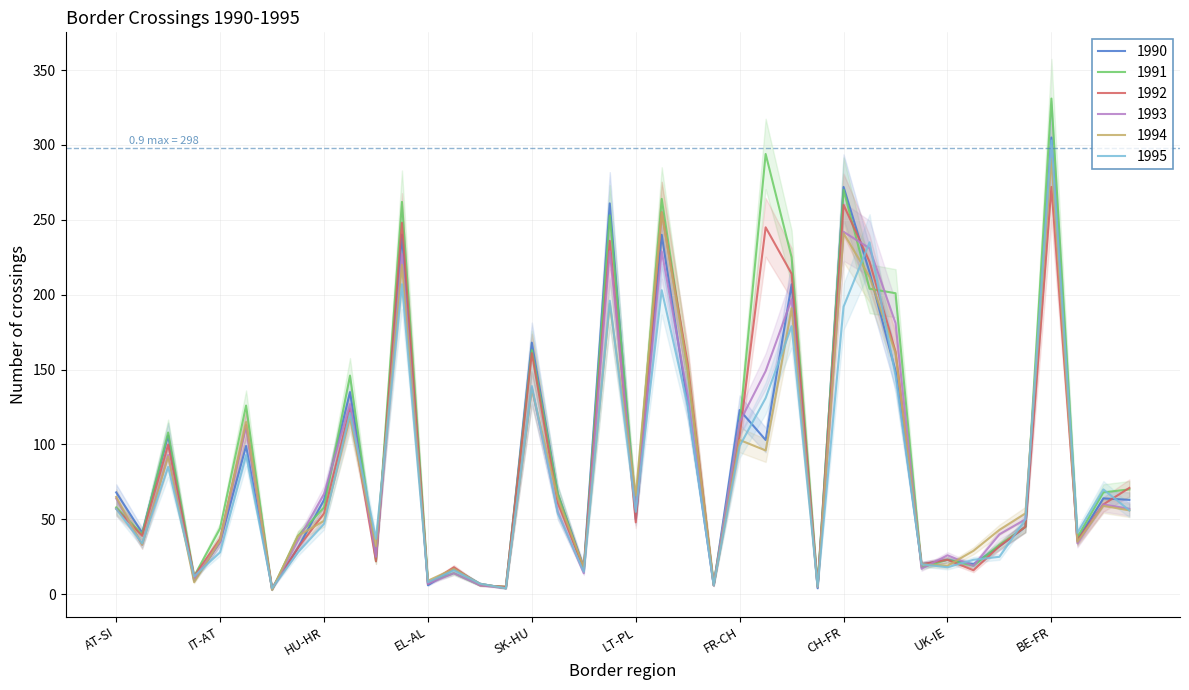

At which label does 1993 first exceed 57?

AT-SI